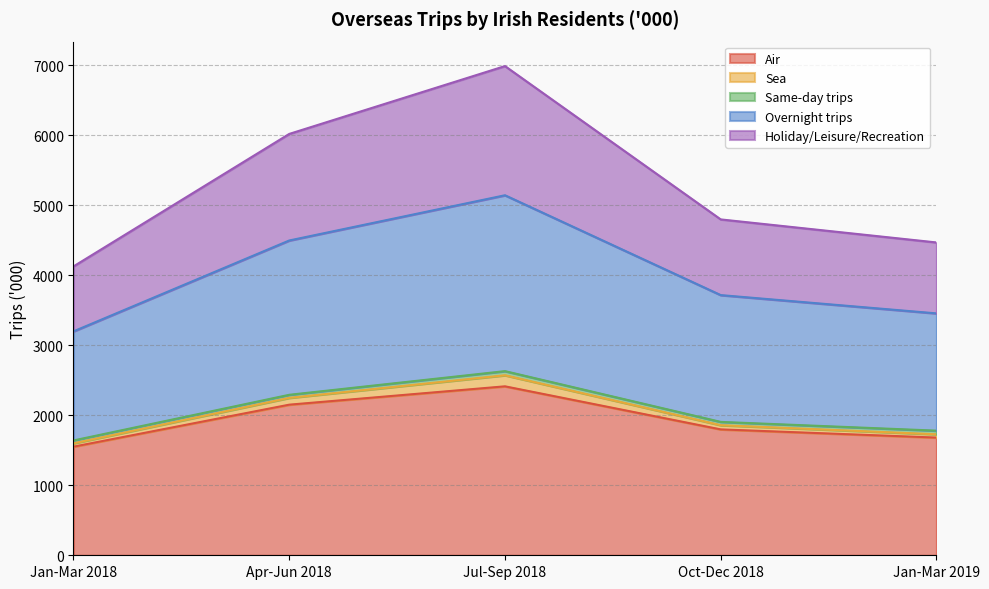

The Air series shows 1681 at Jan-Mar 2019. True or false?

True